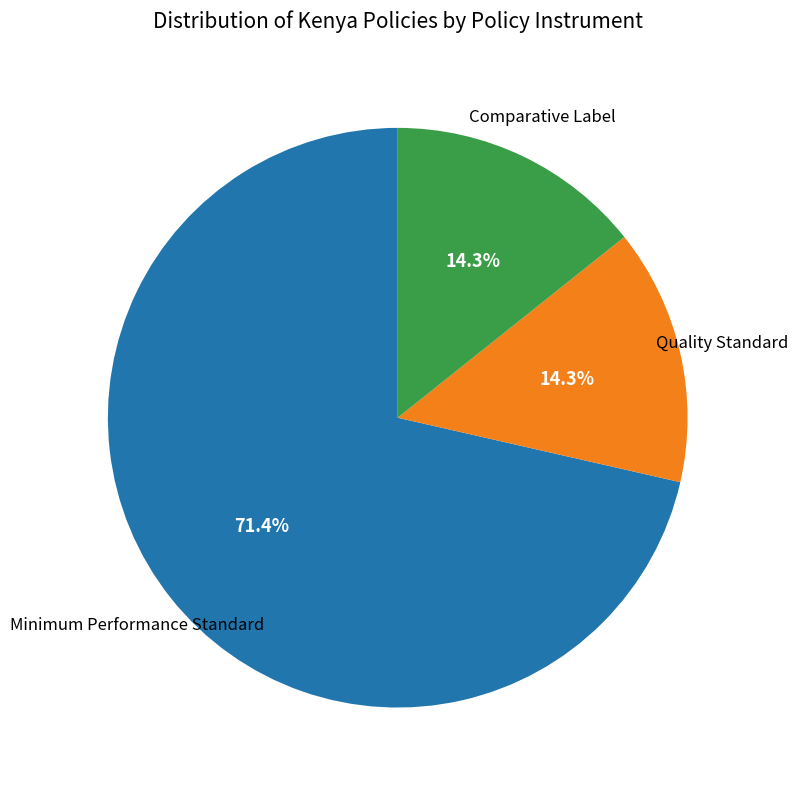

Is the sum of Minimum Performance Standard and Comparative Label greater than half?

Yes